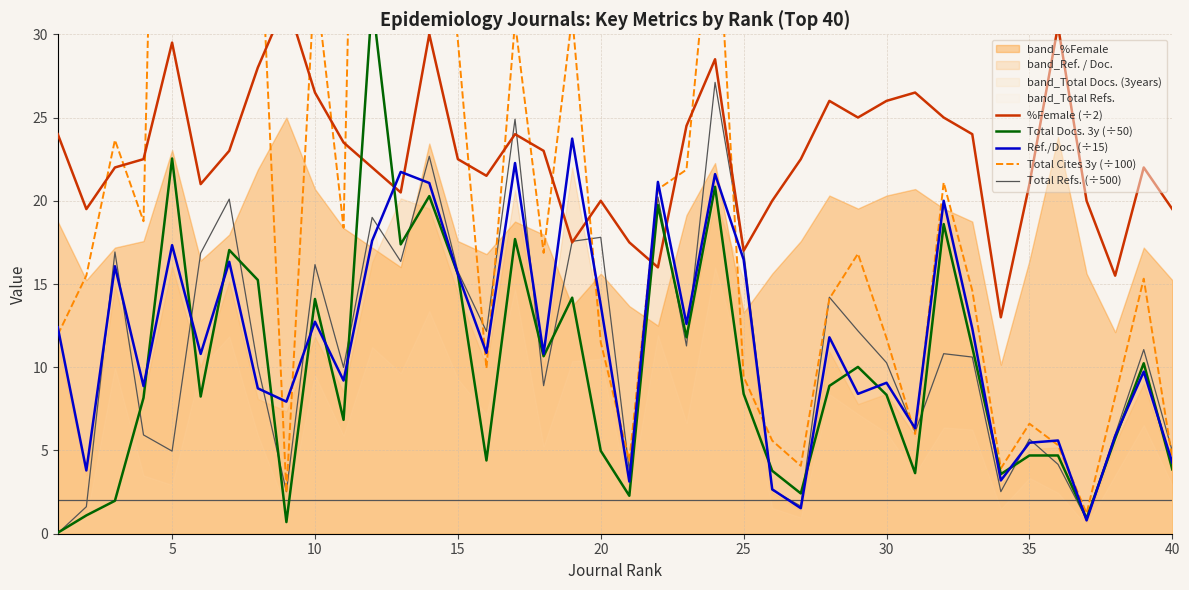

What is the spread (max minus min) of values at 15?

16.6